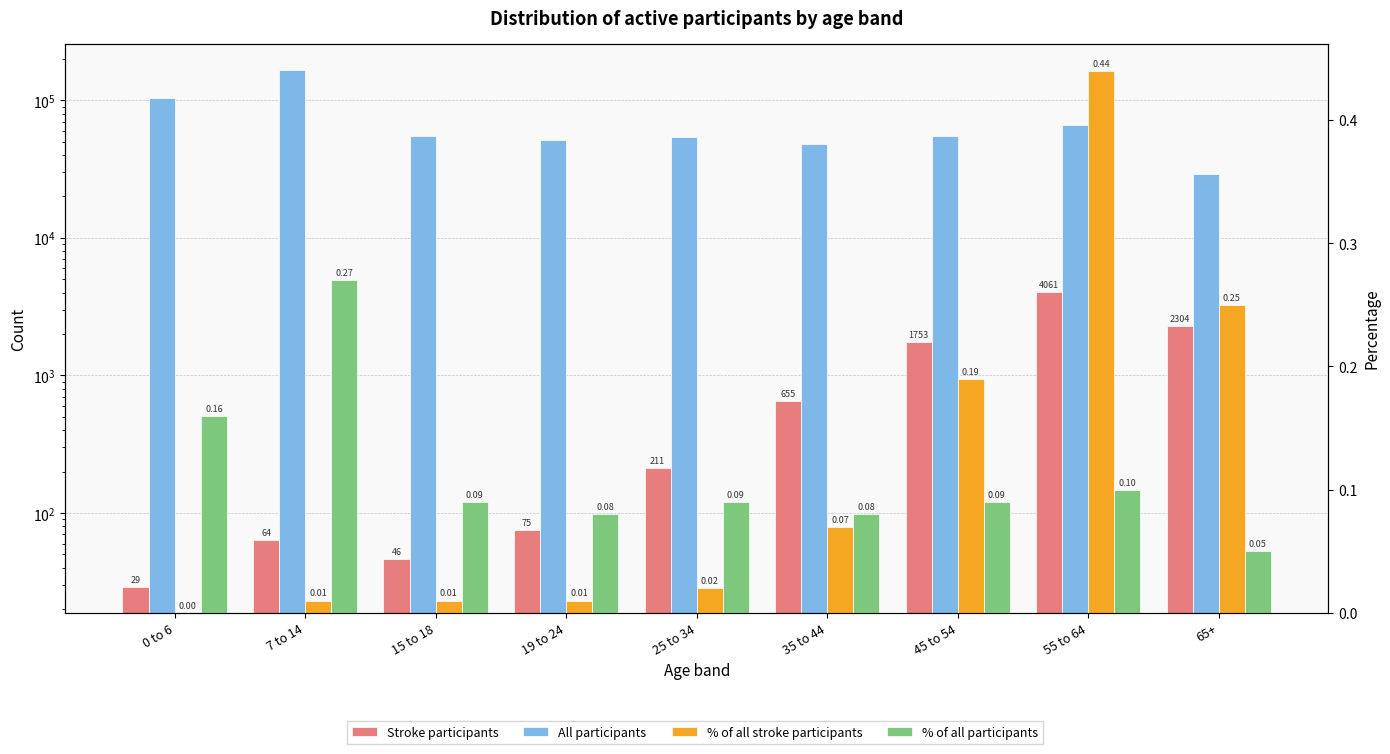

True or false: Stroke participants has a value of 1753.0 at 45 to 54.

True